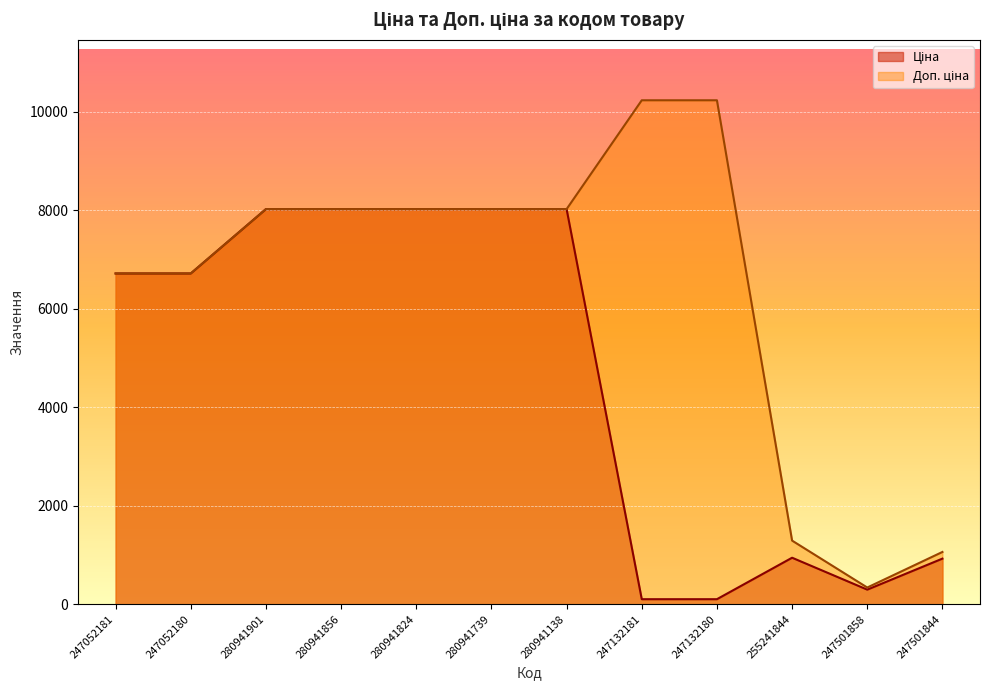

Reading right to left, transcribe all the data shown in this chart.

Ціна: 247501844=925.7	247501858=296.2	255241844=943.9	247132180=102.3	247132181=102.3	280941138=8019.3	280941739=8019.3	280941824=8019.3	280941856=8019.3	280941901=8019.3	247052180=6713.0	247052181=6713.0
Доп. ціна: 247501844=1060.8	247501858=339.0	255241844=1291.3	247132180=10228.0	247132181=10228.0	280941138=8019.3	280941739=8019.3	280941824=8019.3	280941856=8019.3	280941901=8019.3	247052180=6713.0	247052181=6713.0